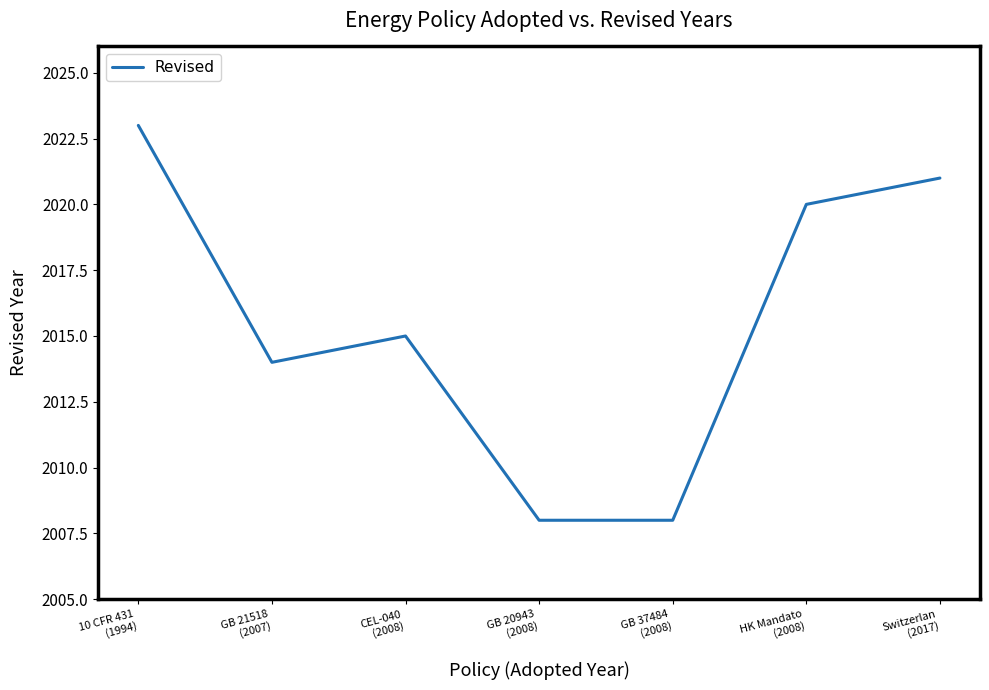

How many interior local peaks (higher than both neighbors) does the data have?

1